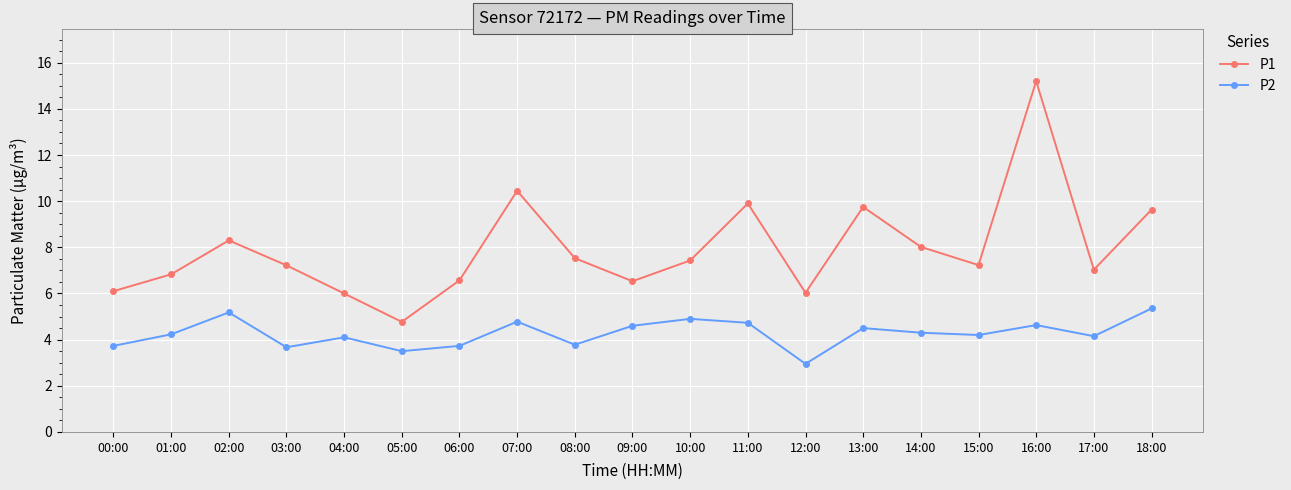

What value does the P1 series have at 13:00?

9.8